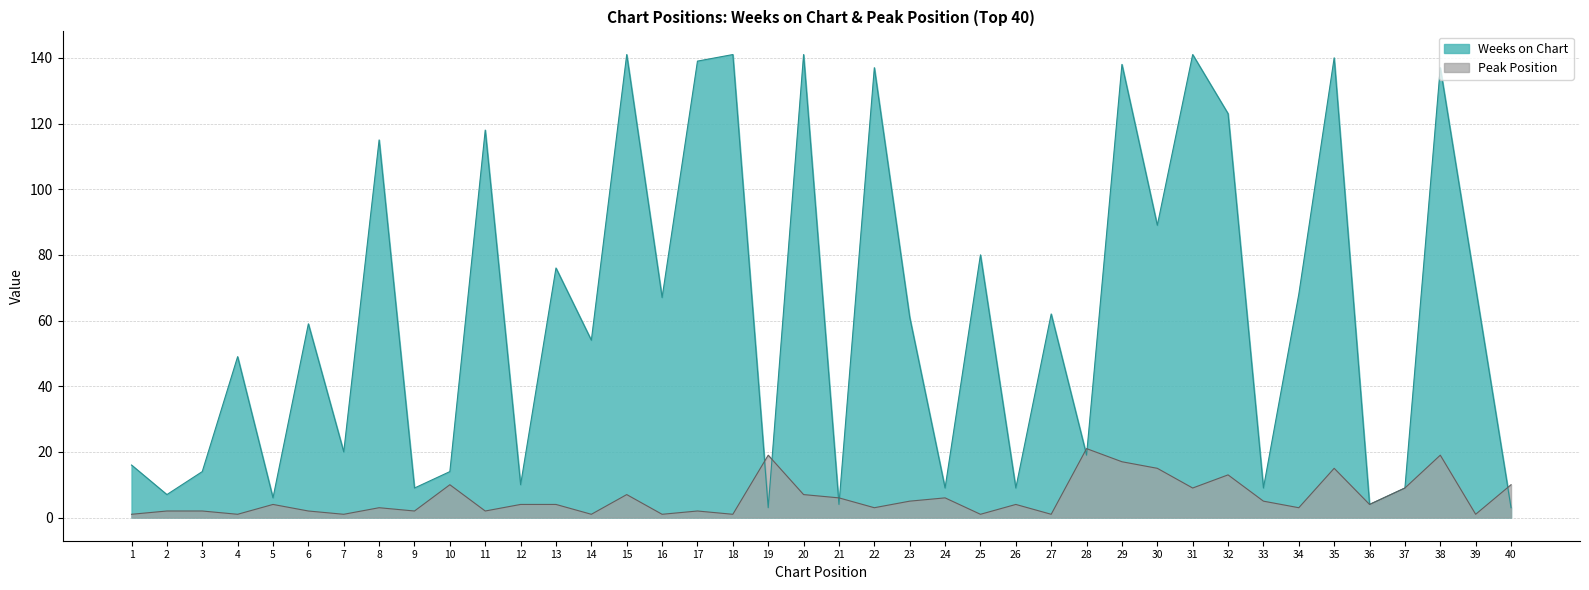

True or false: Weeks on Chart and Peak Position cross at least once.

True